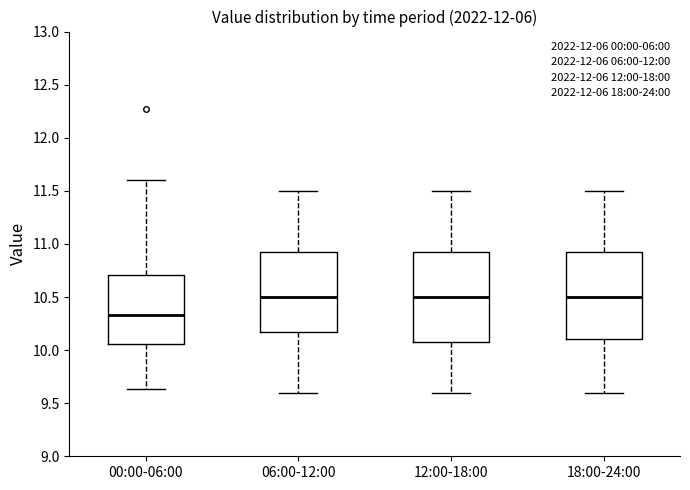

Where does the lower whisker of the box for 12:00-18:00 end on the y-axis? The values are not printed on the chart, so give them approximately, as read against the axis.

9.60